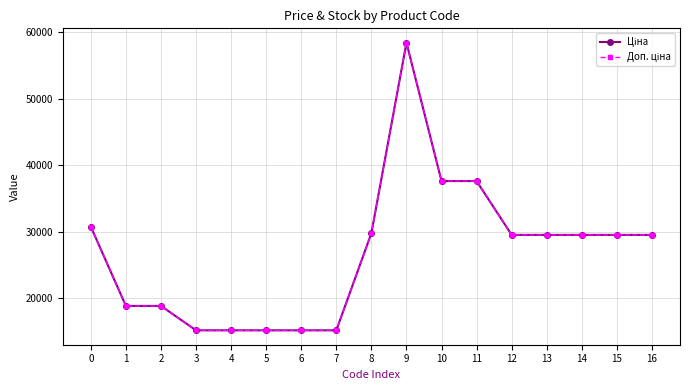

Is this an area chart (filled region under the line)?

No